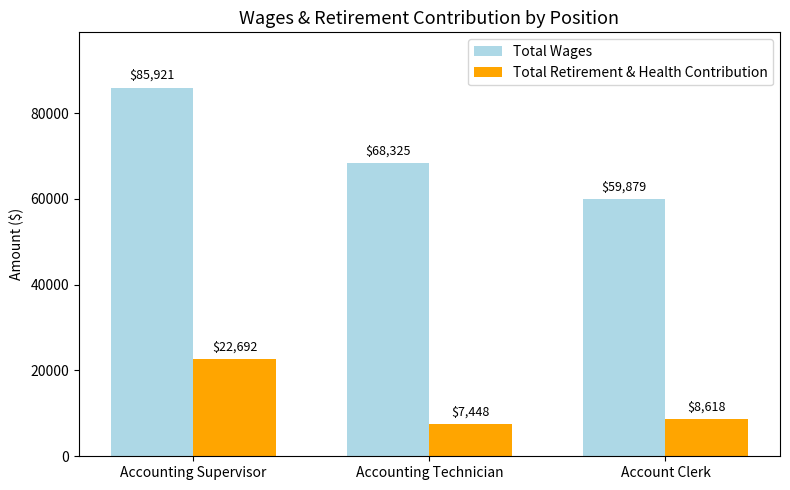

Is it true that Total Wages equals 68325 at Accounting Technician?

True